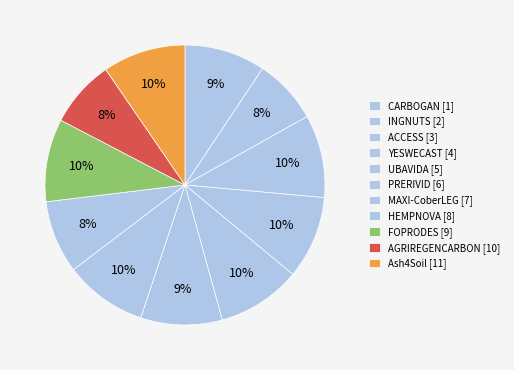

How many slices are in this pie chart?

11